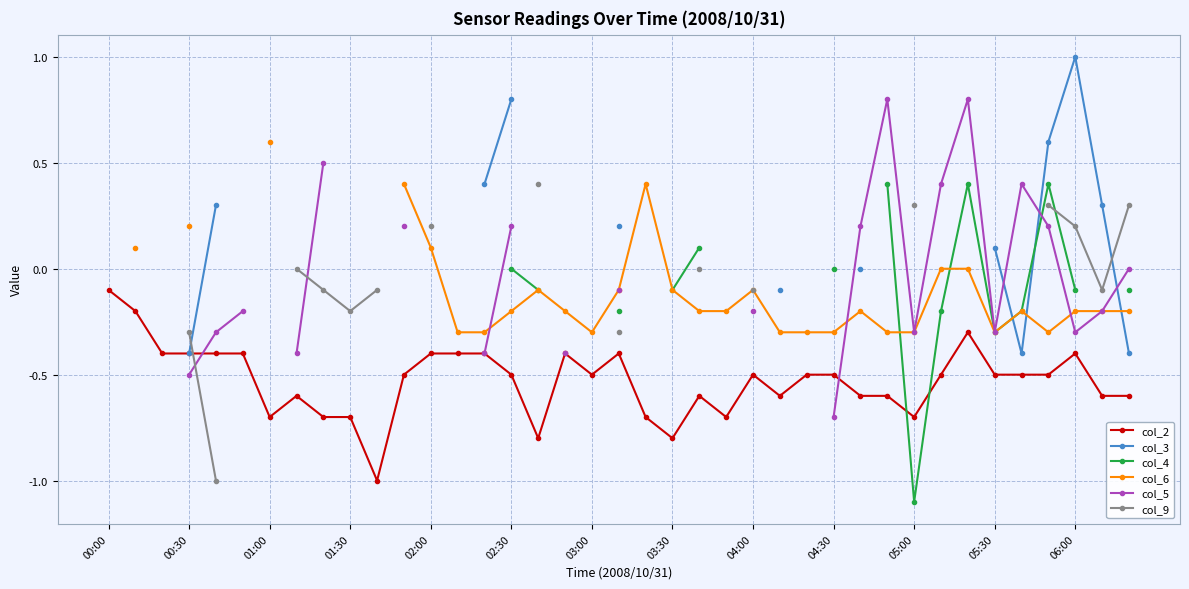

True or false: col_2 has more than 1 interior local peaks.

True